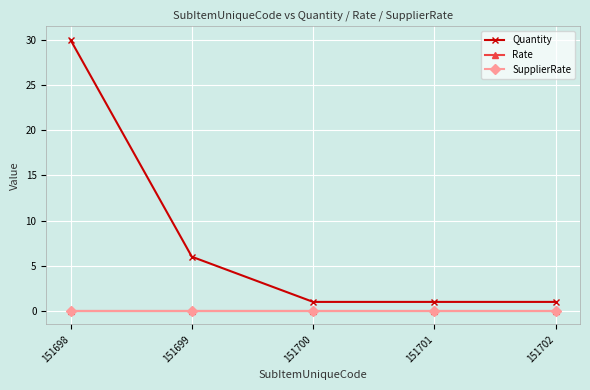

True or false: Quantity has a value of 6 at 151699.

True